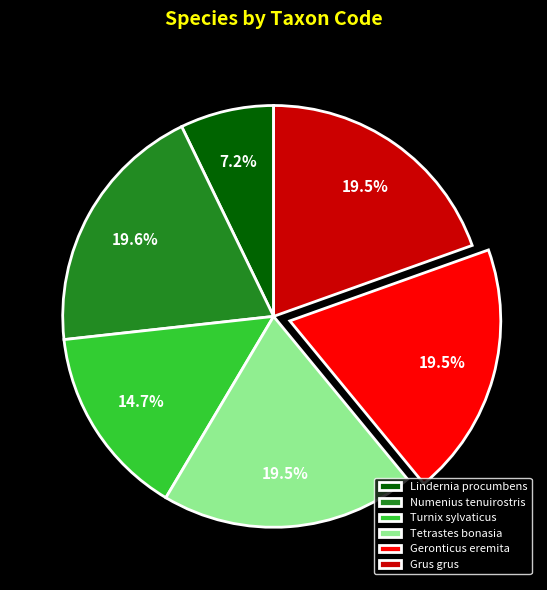

To the nearest percent, what is the average slice percentage?

17%